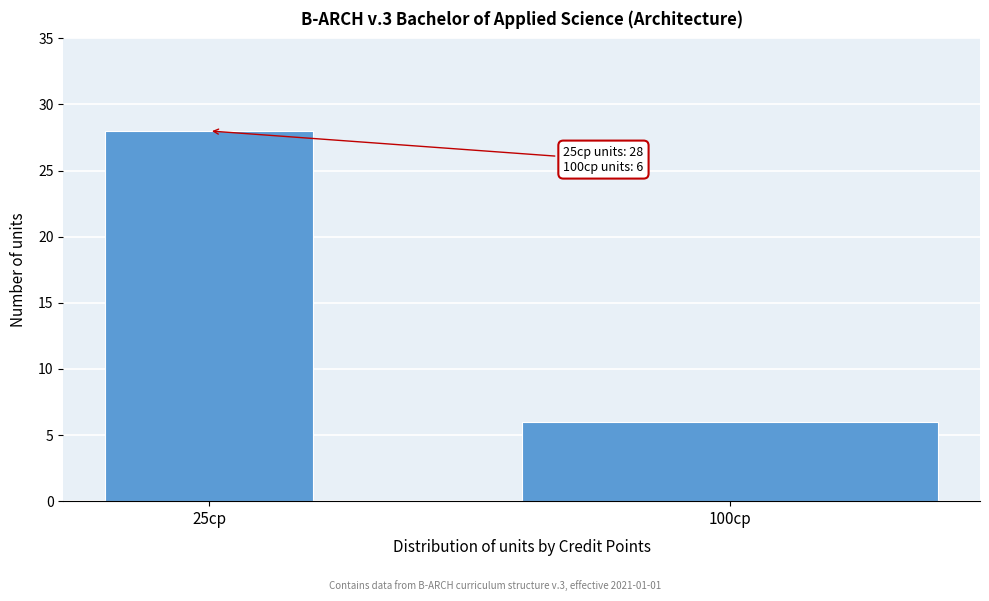

Reading left to right, transcribe all the data shown in this chart.

25cp=28	100cp=6